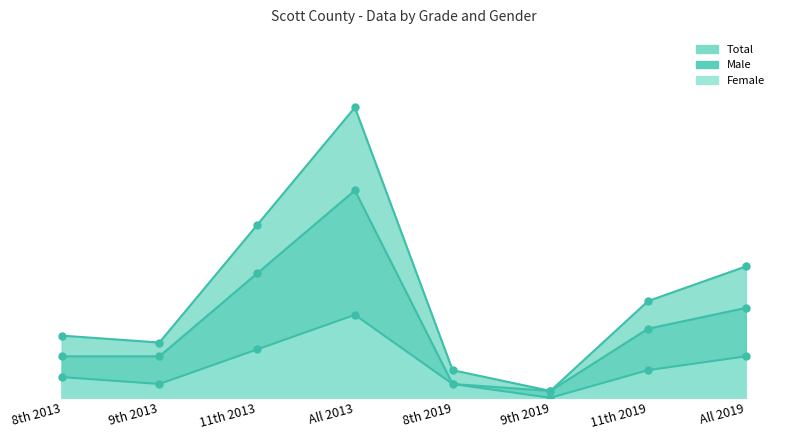

Between All 2019 and 11th 2013, which is larger?

11th 2013